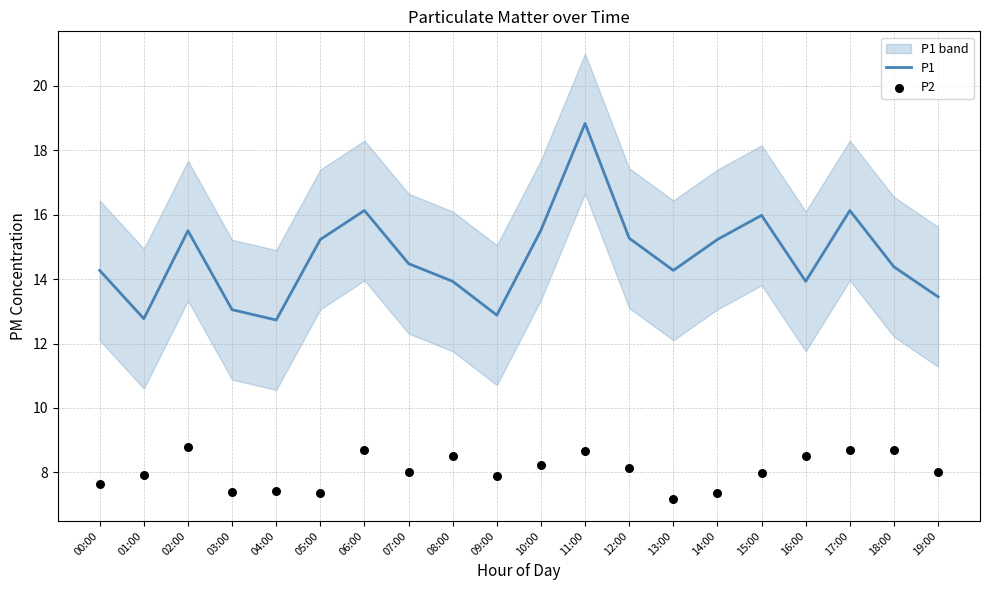

At which category is the sum across all series the highest?

11:00